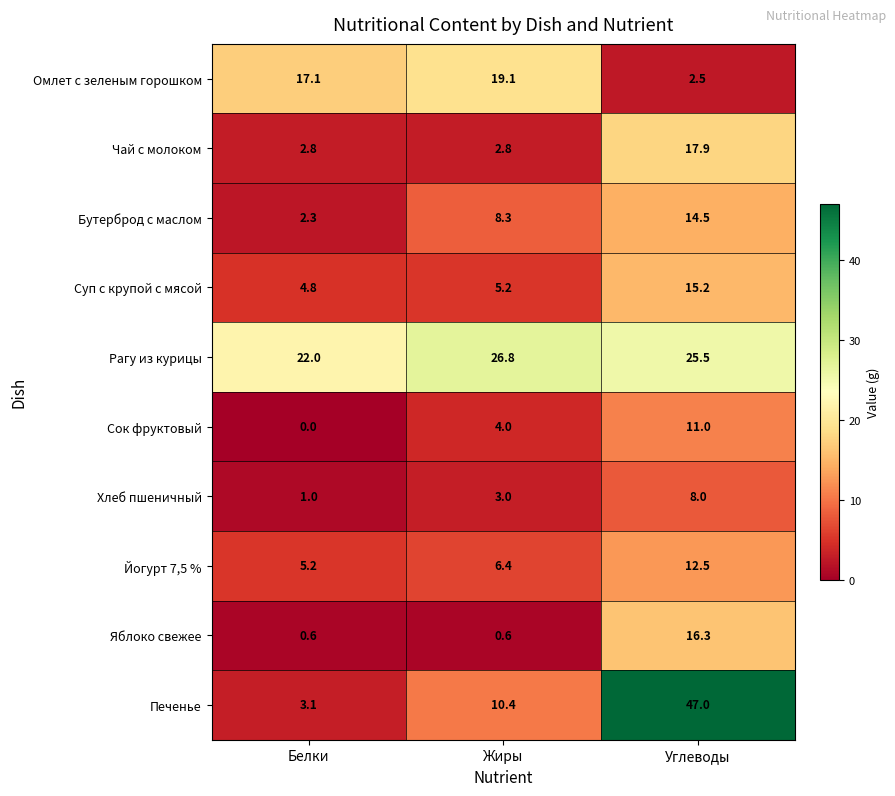

Where does the Бутерброд с маслом series first go above 8?

Жиры